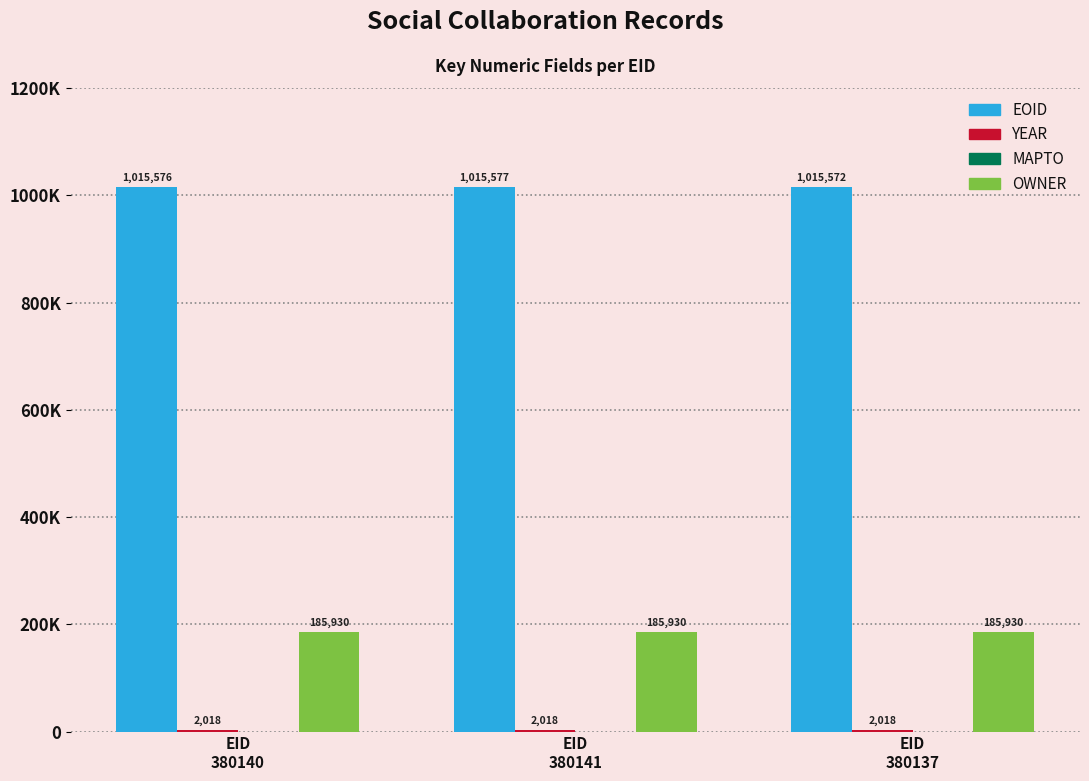

Are the bars horizontal?

No